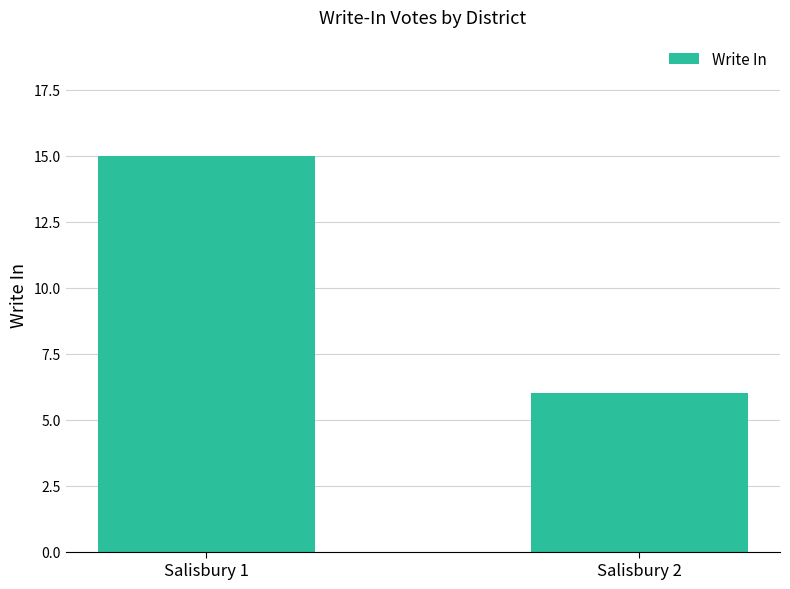

Between Salisbury 2 and Salisbury 1, which is larger?

Salisbury 1